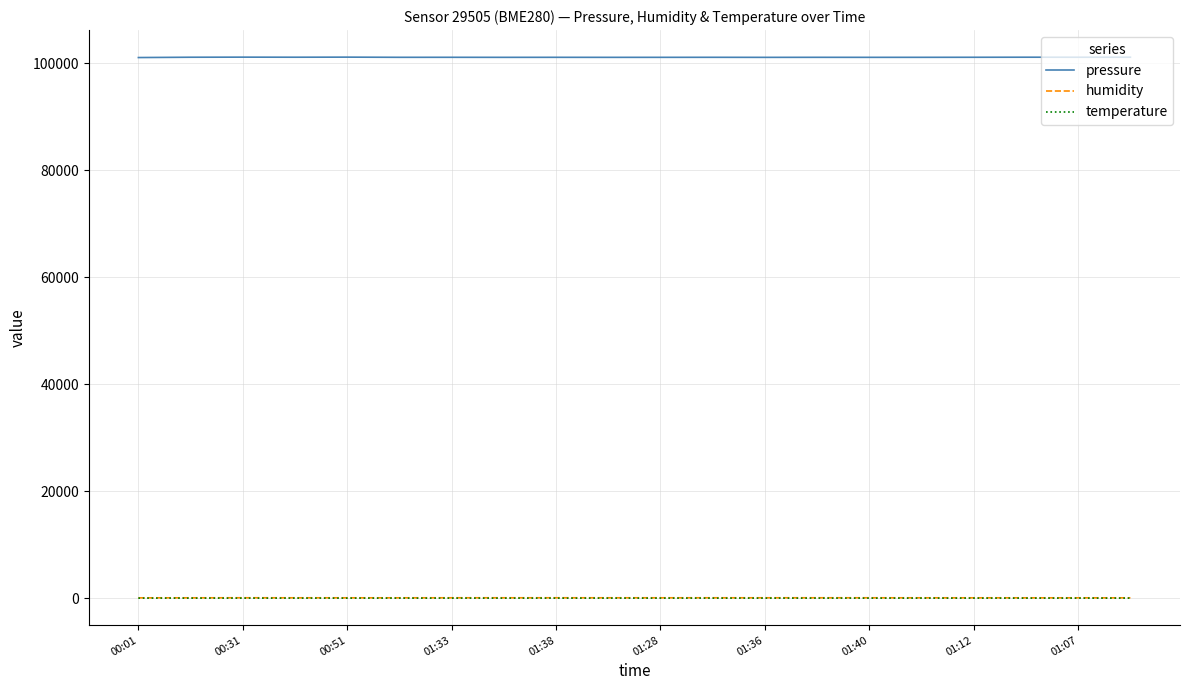

True or false: humidity and pressure intersect in this chart.

False